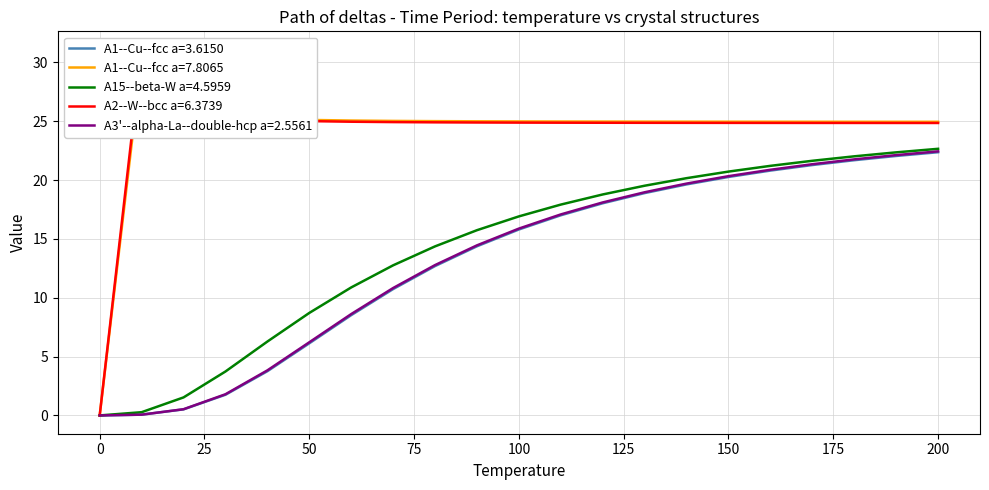

What is the value of the A2--W--bcc a=6.3739 point at the 7th from the left?

25.0